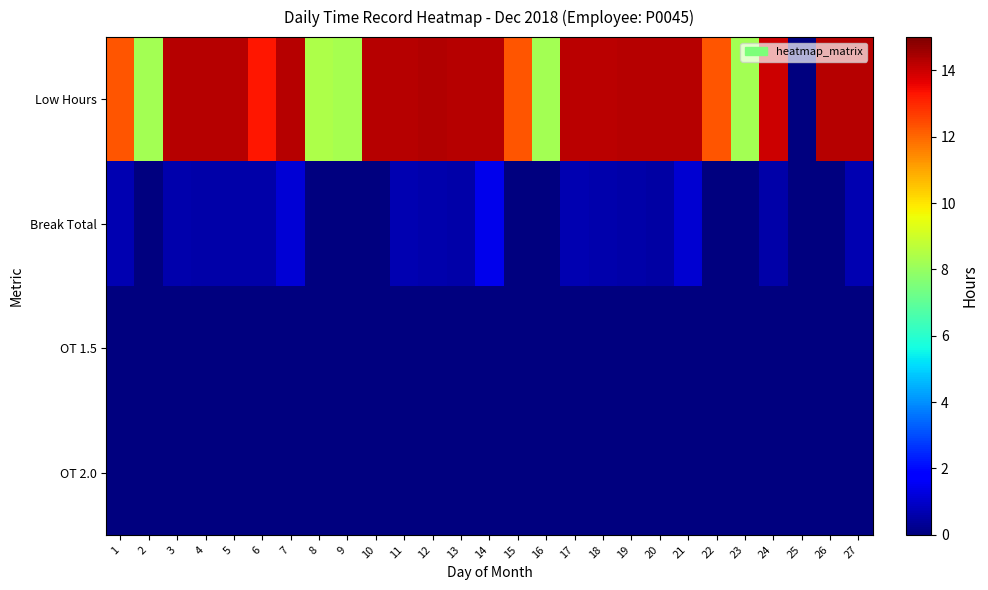

Rank the series at 3 from highest to lowest value.

Low Hours, Break Total, OT 1.5, OT 2.0